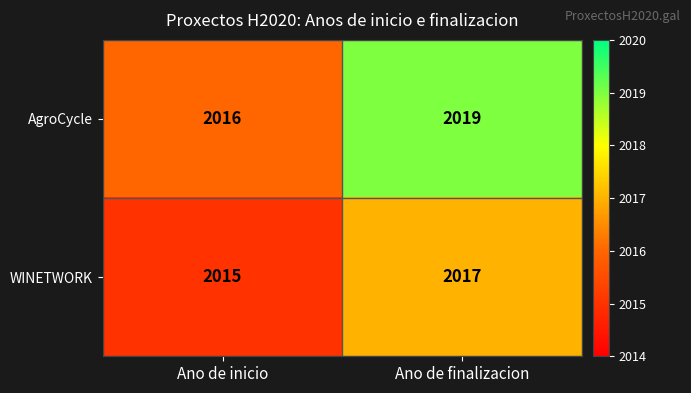

Reading right to left, list all the values displayed in this chart.

AgroCycle: 2019	2016
WINETWORK: 2017	2015